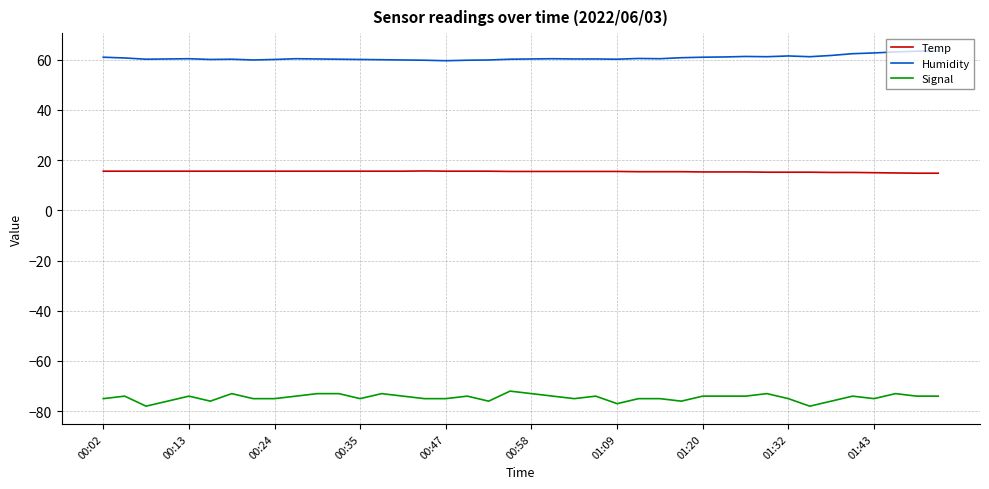

True or false: Temp and Humidity intersect in this chart.

False